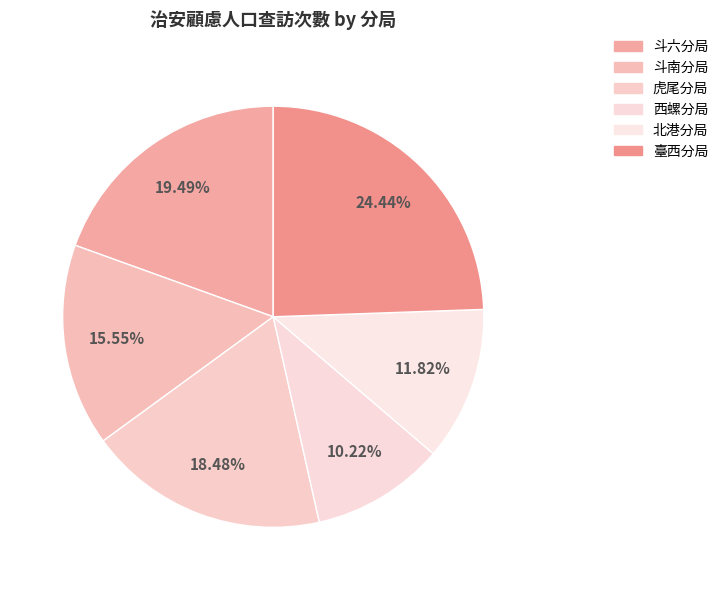

Is there any slice that represents more than half of the pie?

No